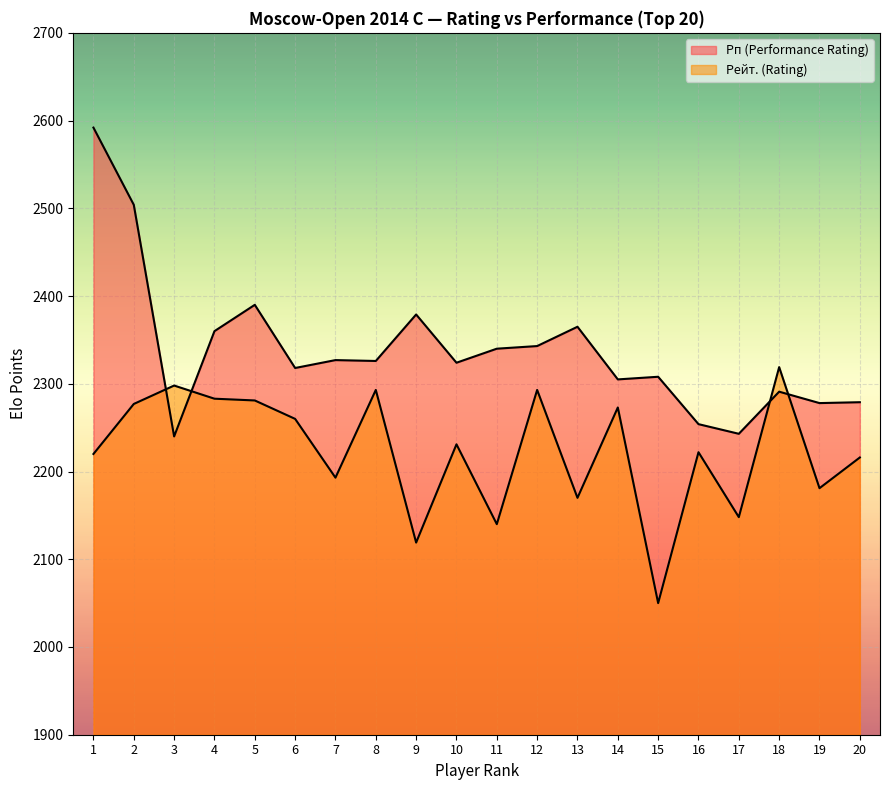

Where do Рейт. (Rating) and Рп (Performance Rating) first cross each other?

2 and 3